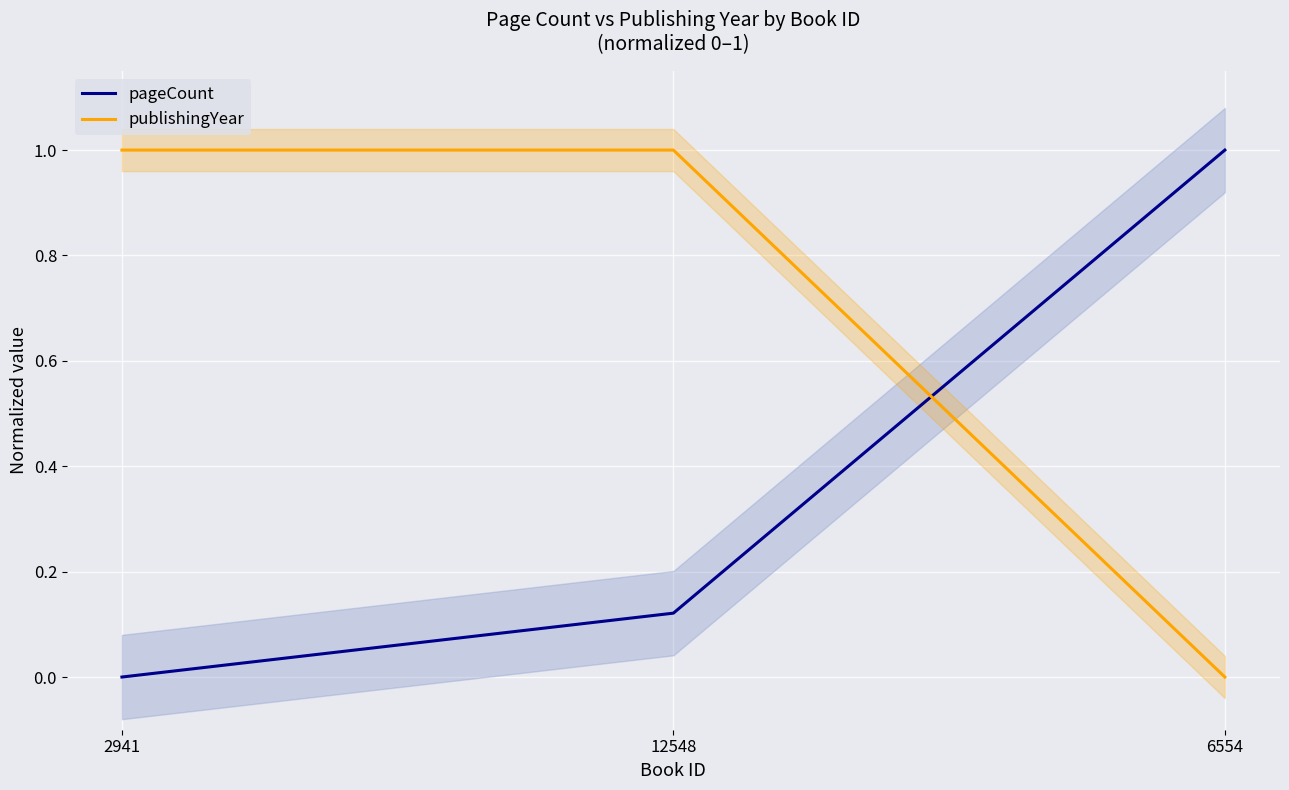

What is the label of the 3rd point from the left?

6554